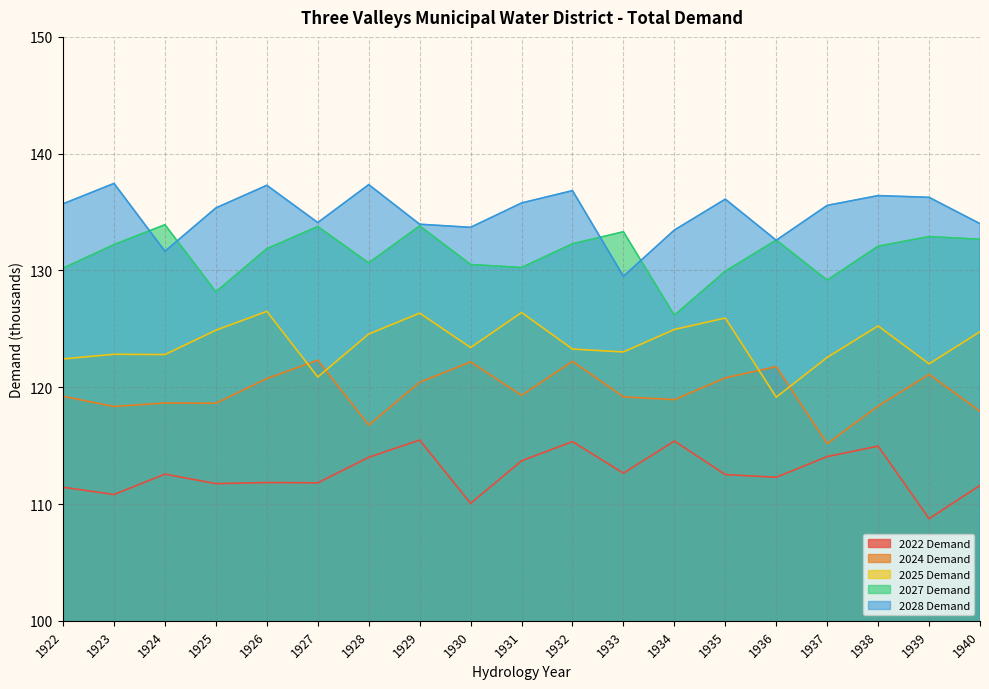

What is the minimum value shown in the chart?

108.7